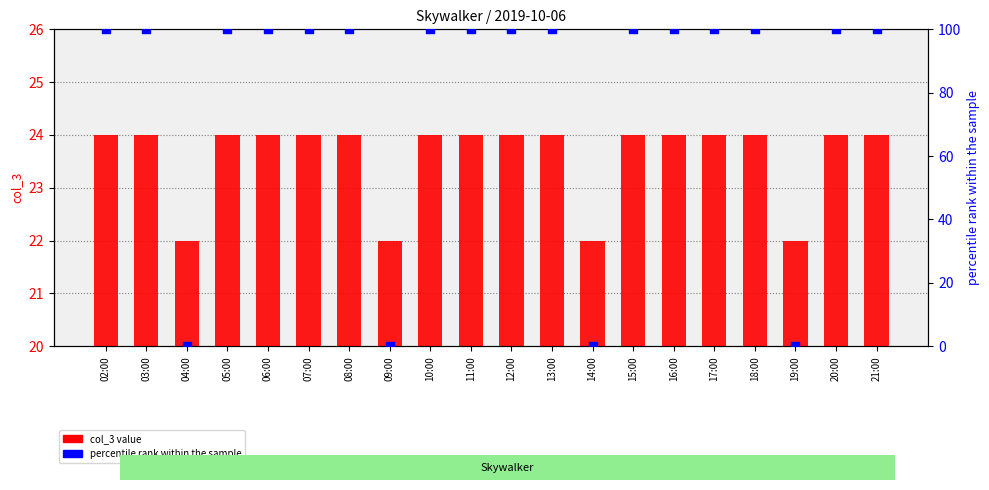

Which series reaches the minimum Y coordinate?

percentile rank within the sample